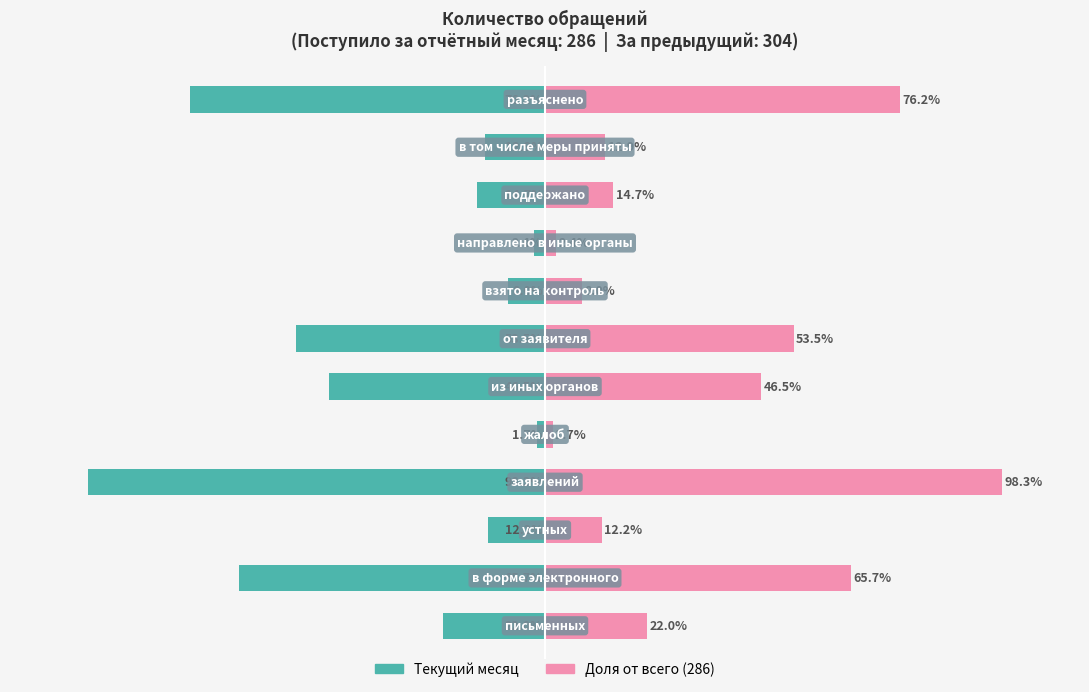

Reading left to right, what are all the values shown in this chart?

Текущий месяц: -22.0	-65.7	-12.2	-98.3	-1.7	-46.5	-53.5	-8.0	-2.4	-14.7	-12.9	-76.2
Доля от всего (286): 22.0	65.7	12.2	98.3	1.7	46.5	53.5	8.0	2.4	14.7	12.9	76.2